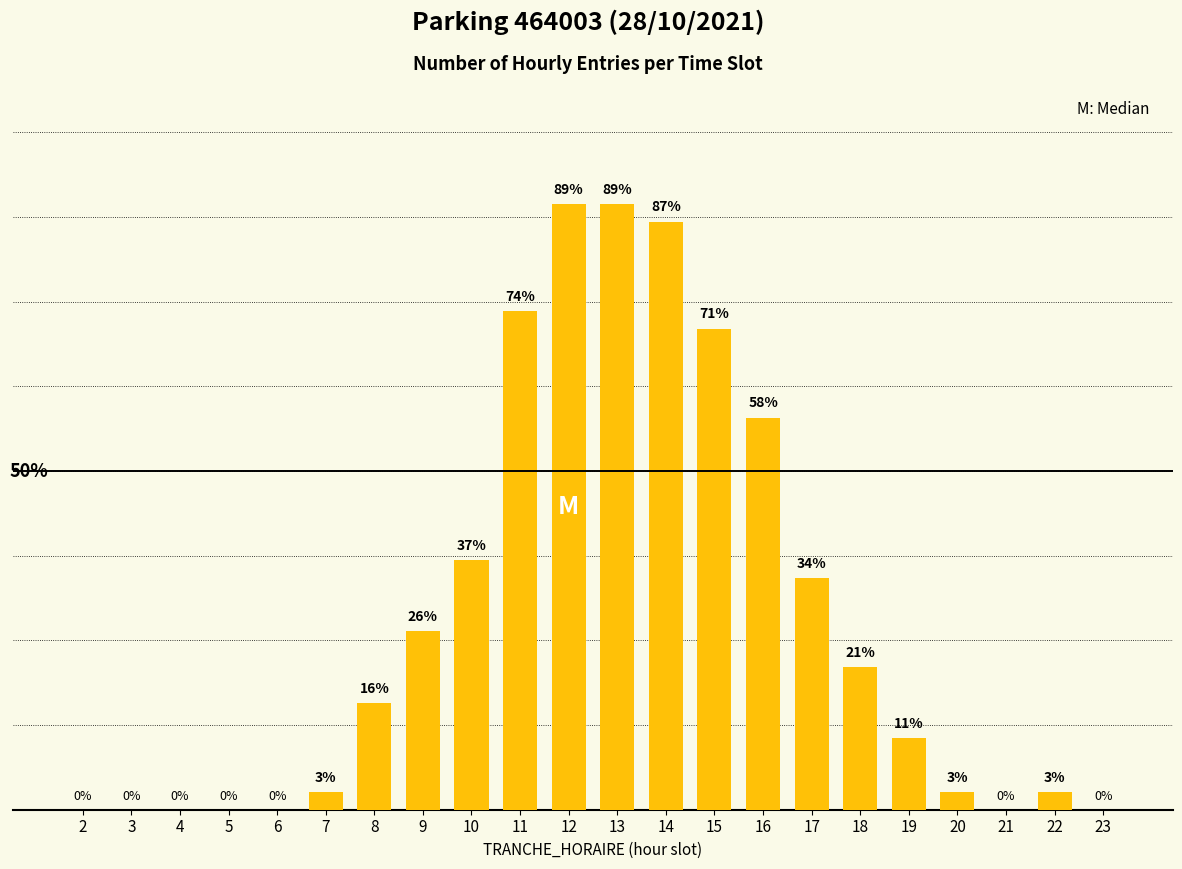

Rank the categories by value from lowest to highest.

2, 3, 4, 5, 6, 21, 23, 7, 20, 22, 19, 8, 18, 9, 17, 10, 16, 15, 11, 14, 12, 13